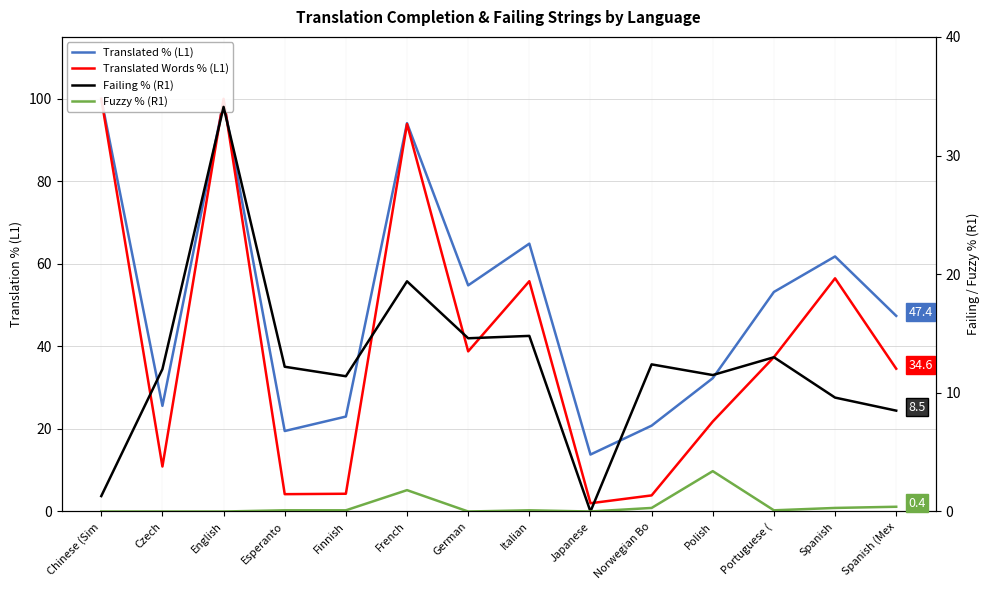

At how many categories does at least one series exceed 46?

8